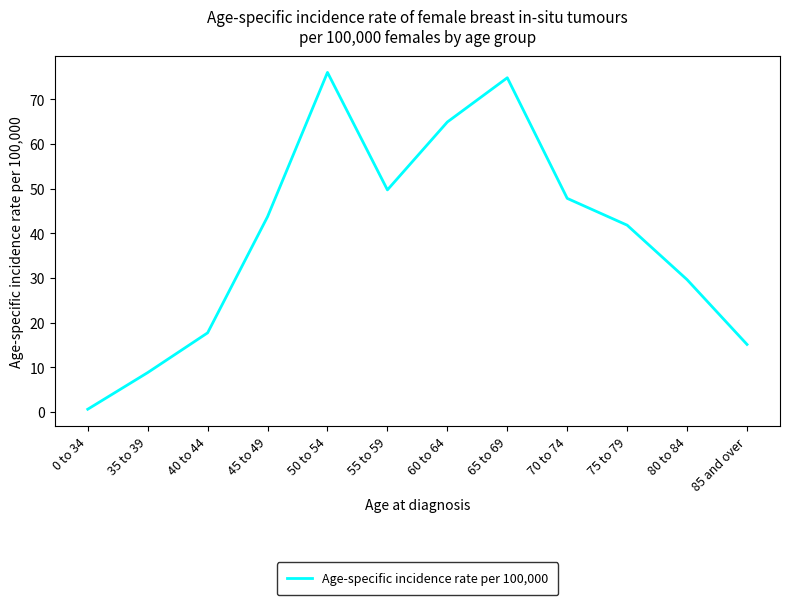

What is the difference between the second highest and second lowest values?

66.0